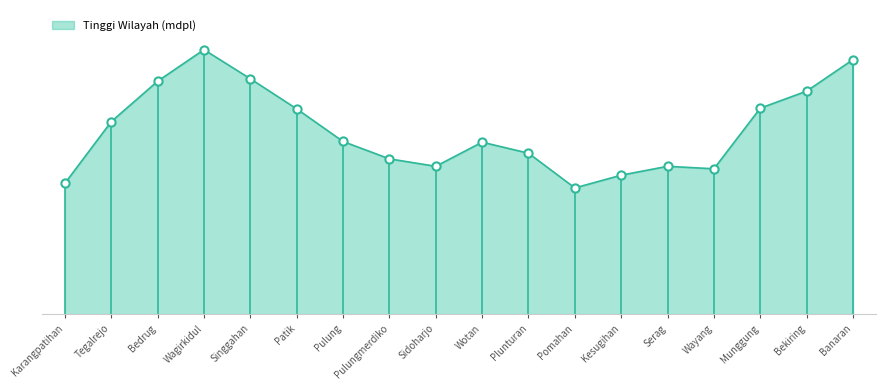

What is the change in value from Wagirkidul to Munggung?

-165